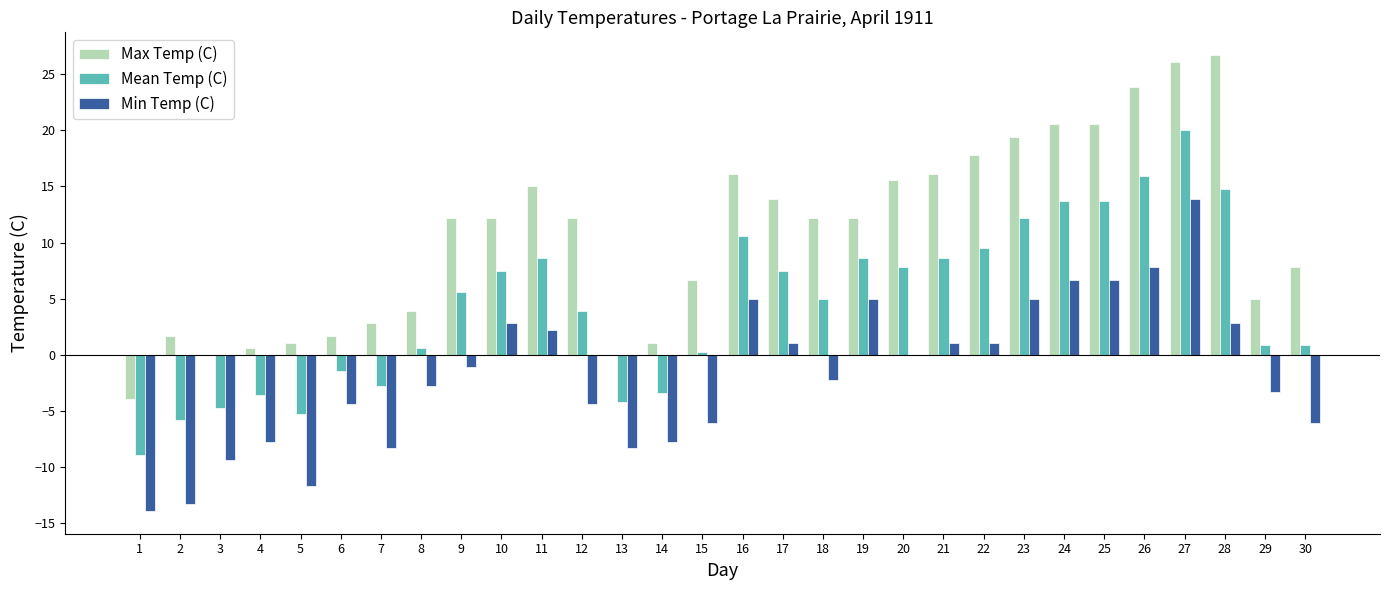

Are the bars horizontal?

No